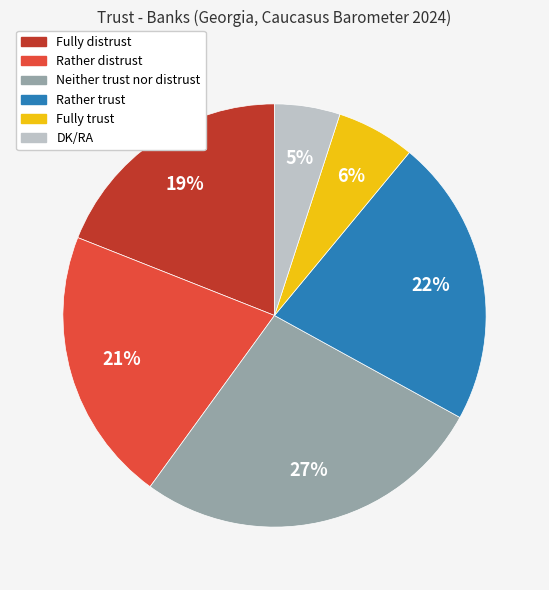

The Fully trust slice represents 6% of the pie. True or false?

True